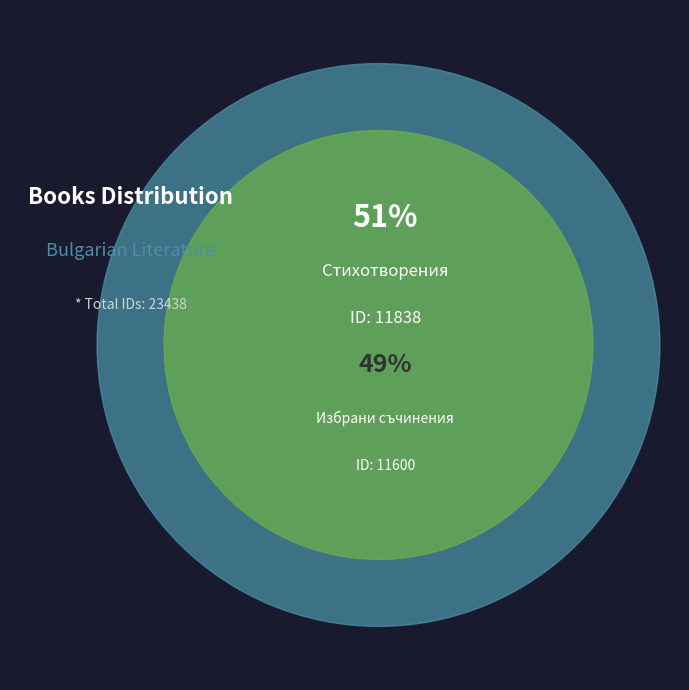

Which slice is the largest?

Стихотворения